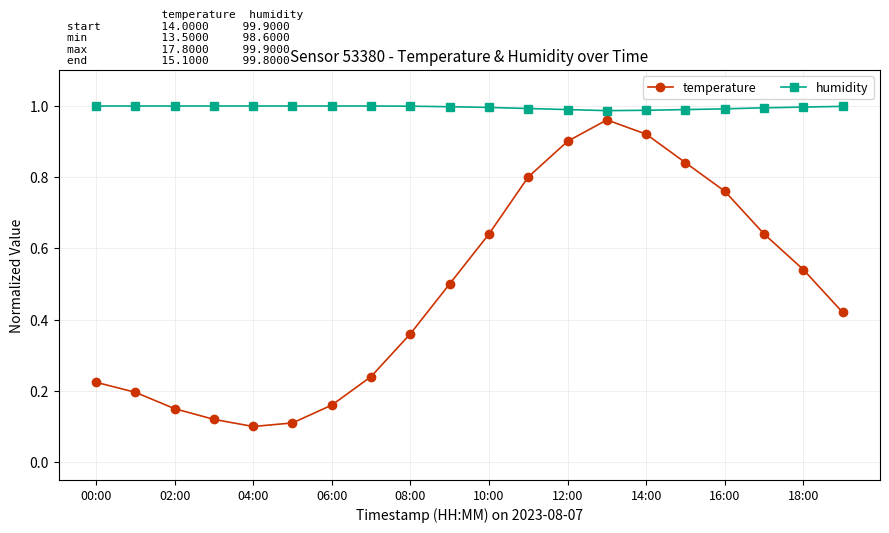

At how many categories does at least one series exceed 0?

20